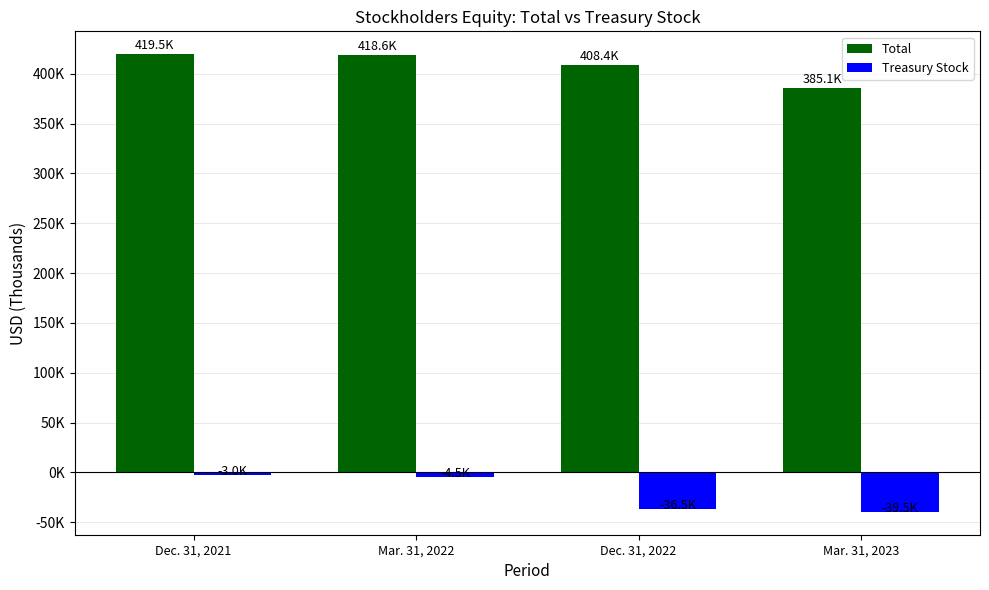

What is the value of the Treasury Stock bar at the 4th from the left?

-39465